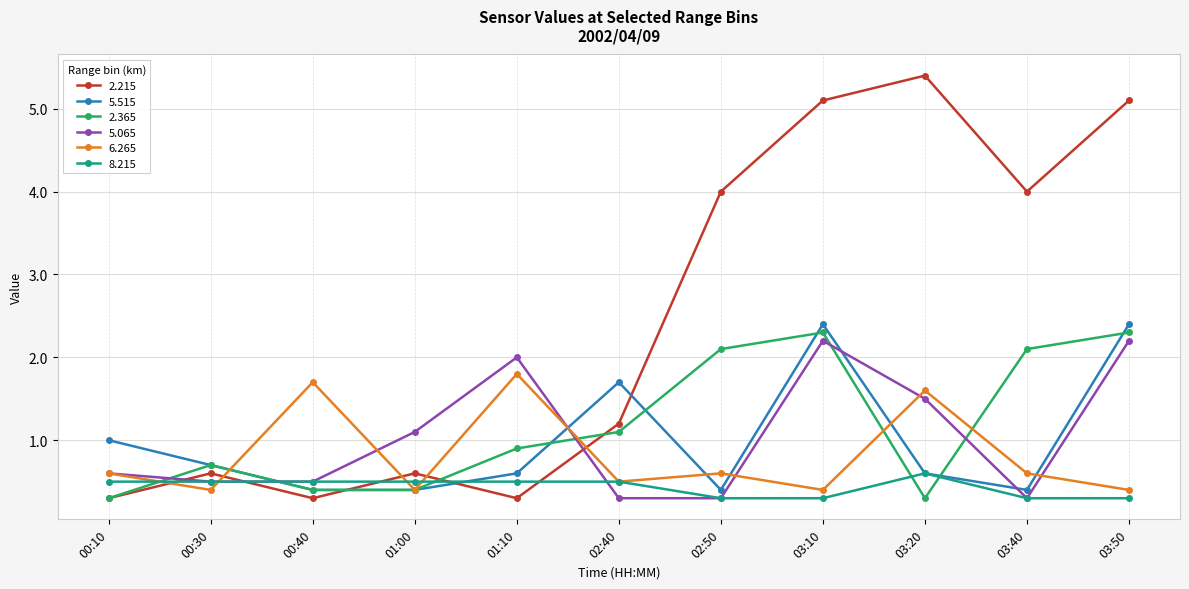

What is the label of the 11th point from the right?

00:10